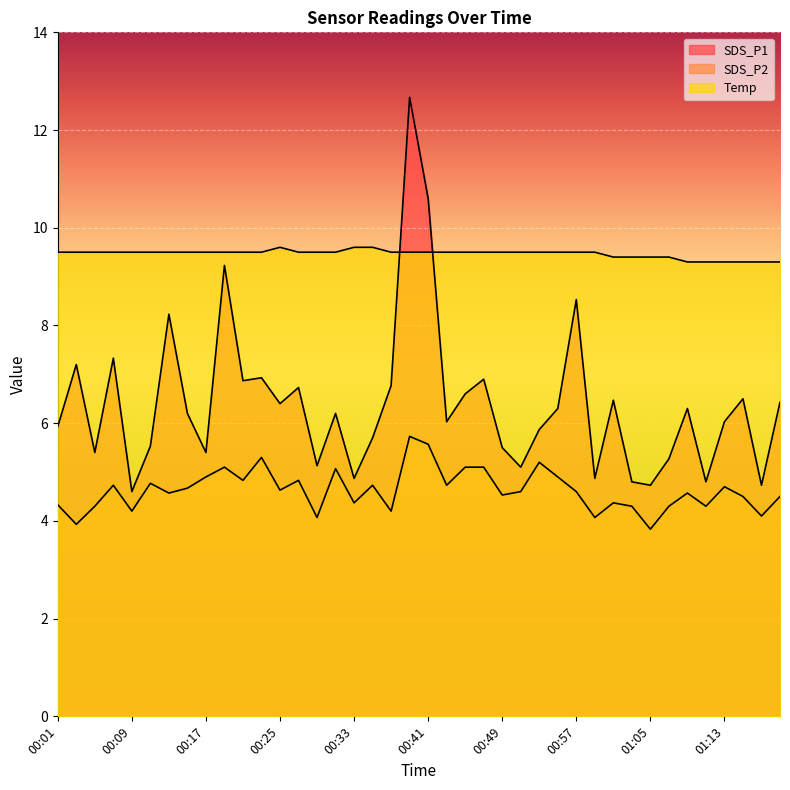

The value of SDS_P2 at 01:17 is 4.1. True or false?

True